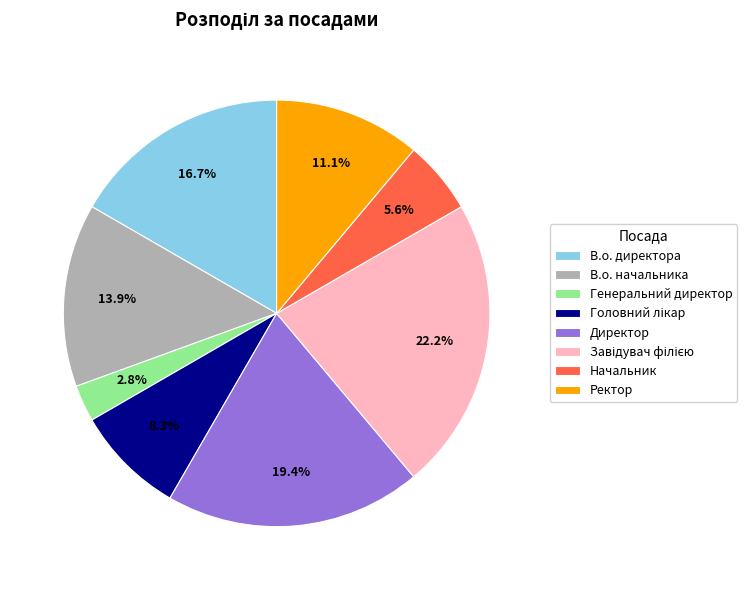

Is Ректор the majority of the pie?

No